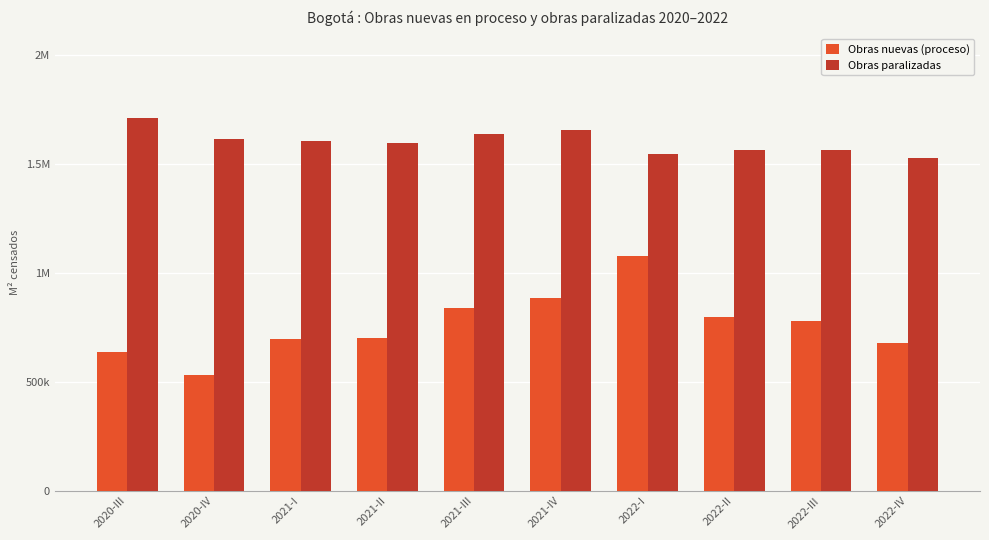

What are all the series names shown in the legend?

Obras nuevas (proceso), Obras paralizadas